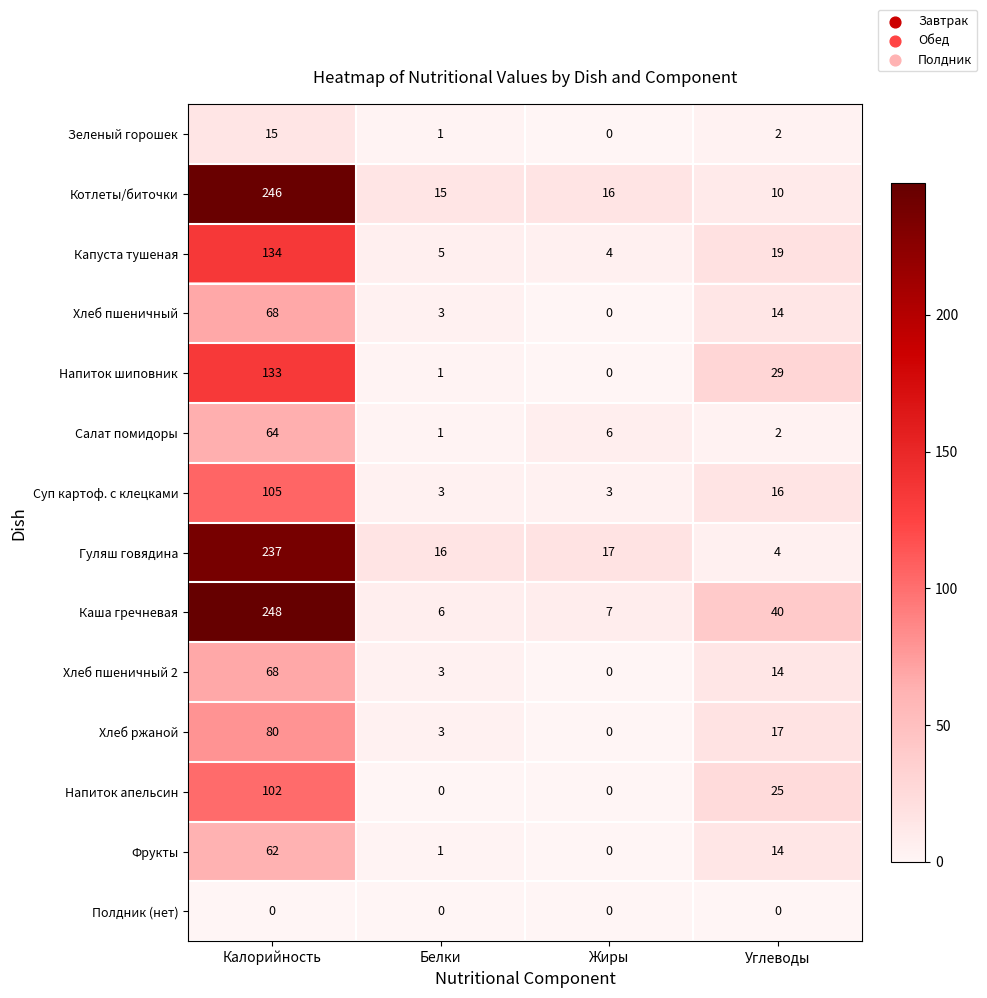

What is the total value across all series at Белки?

58